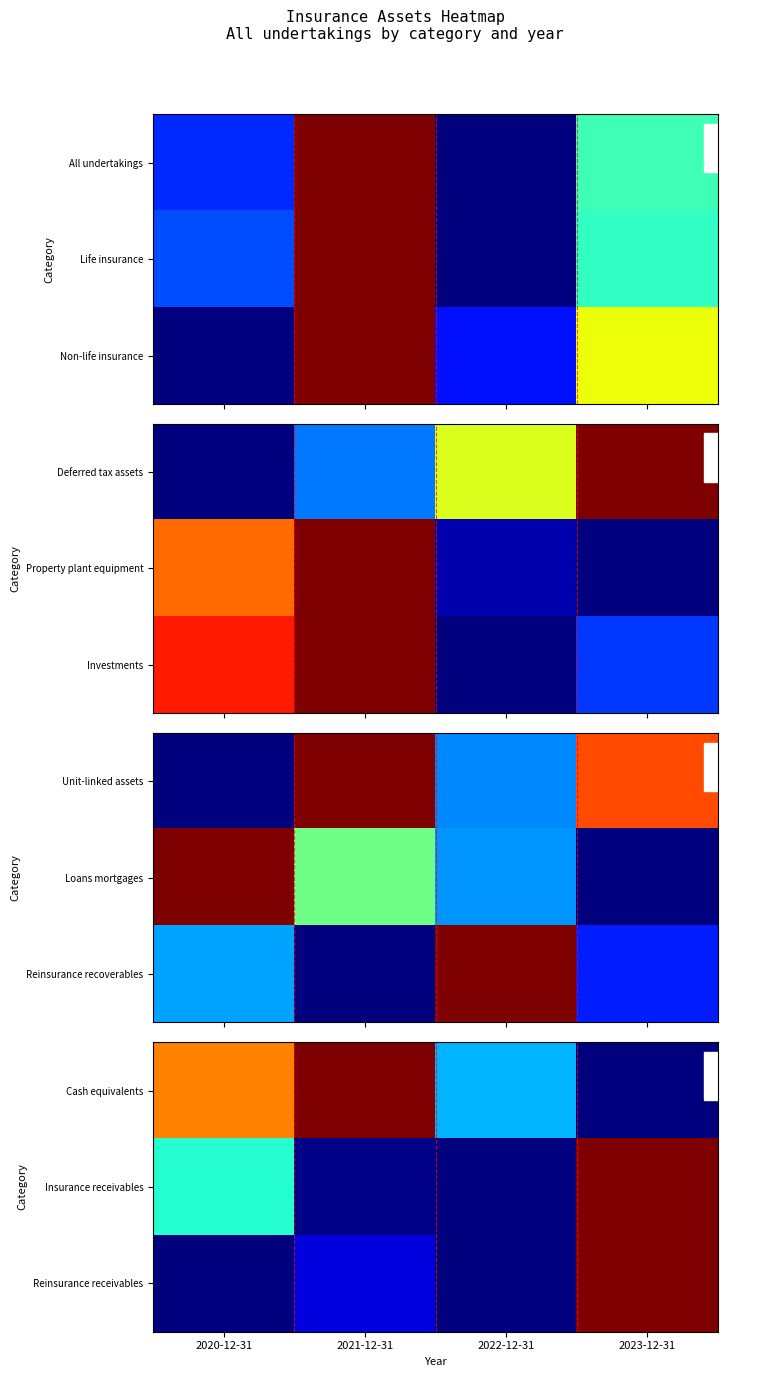

Is the value of Insurance receivables at 2020-12-31 greater than the value of Reinsurance receivables at 2023-12-31?

No